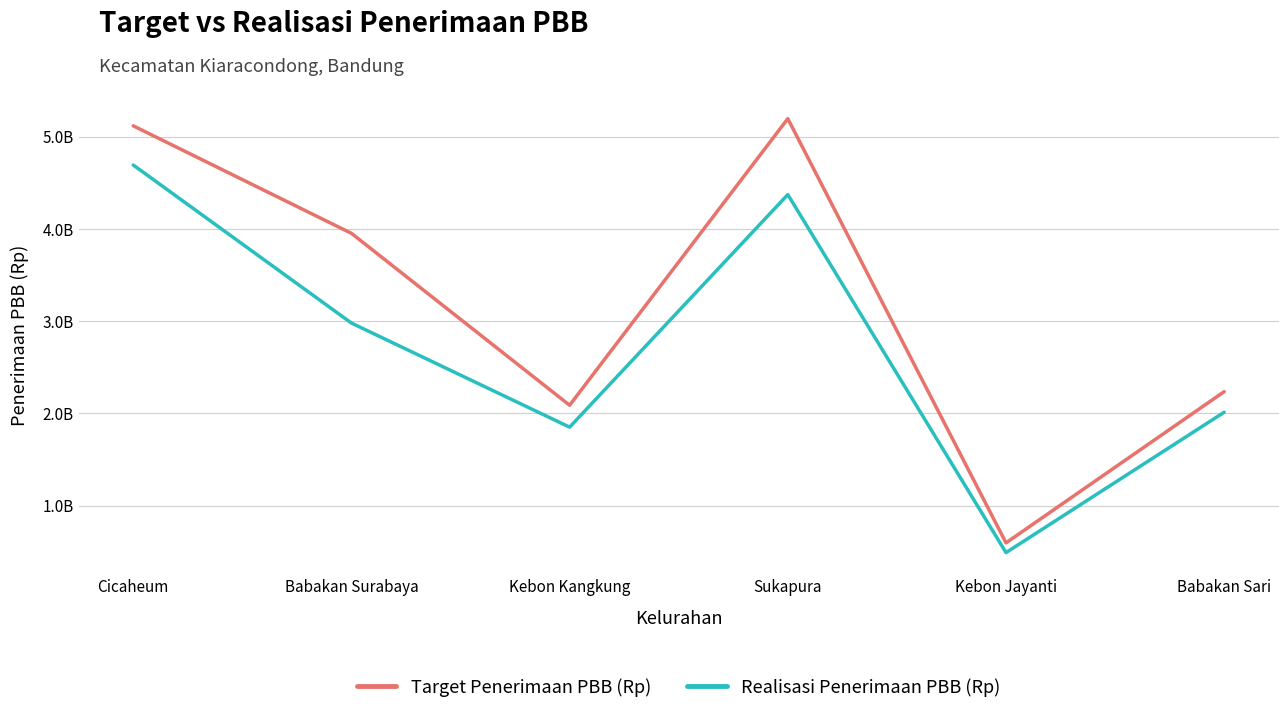

What are all the series names shown in the legend?

Target Penerimaan PBB (Rp), Realisasi Penerimaan PBB (Rp)